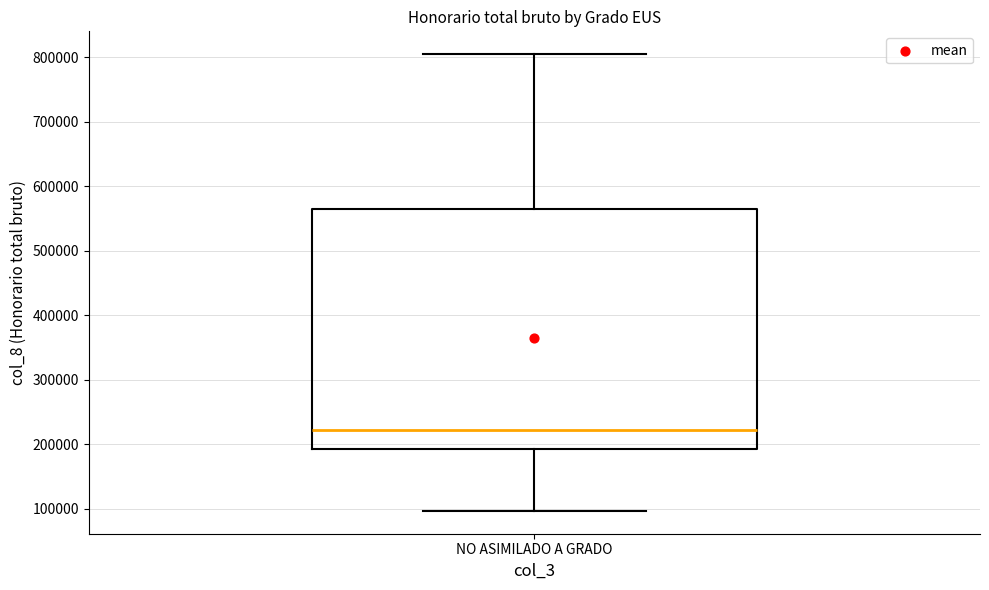

Where is the lower edge of the box for NO ASIMILADO A GRADO on the y-axis? The values are not printed on the chart, so give them approximately, as read against the axis.

190000